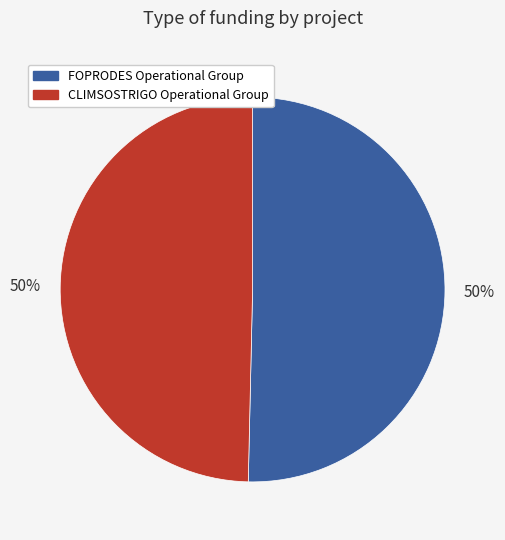

What is the ratio of the value at FOPRODES Operational Group to the value at CLIMSOSTRIGO Operational Group?

1.0